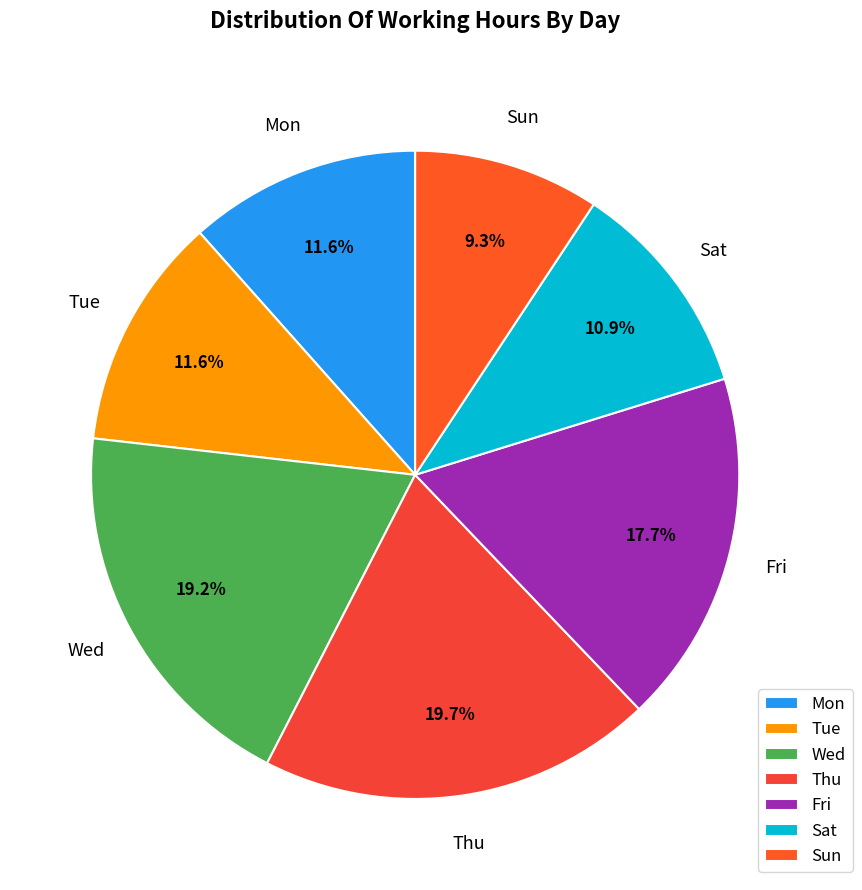

Is it true that Mon is 12% of the pie?

True